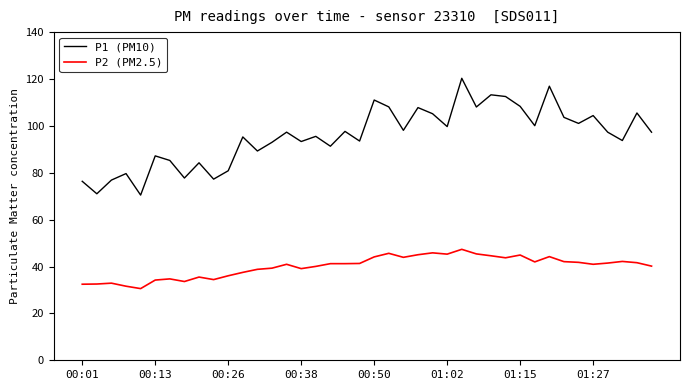

Which series has the largest total across all categories?

P1 (PM10)